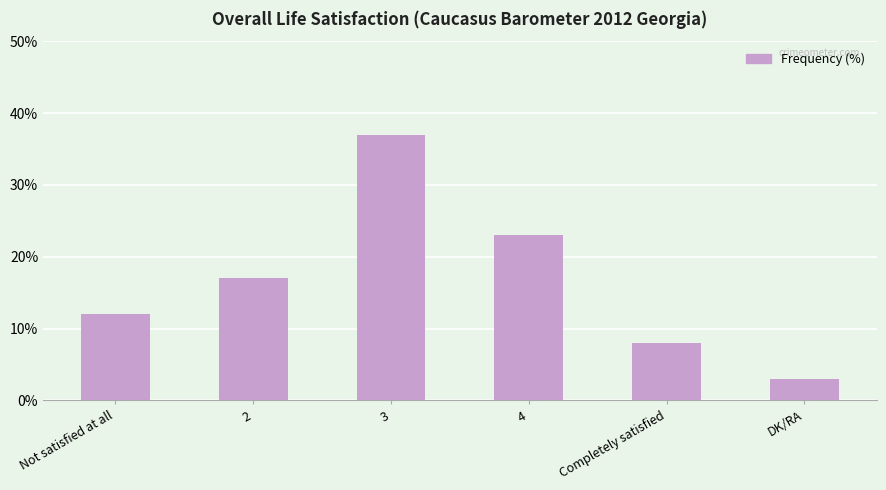

What is the label of the 4th bar from the right?

3